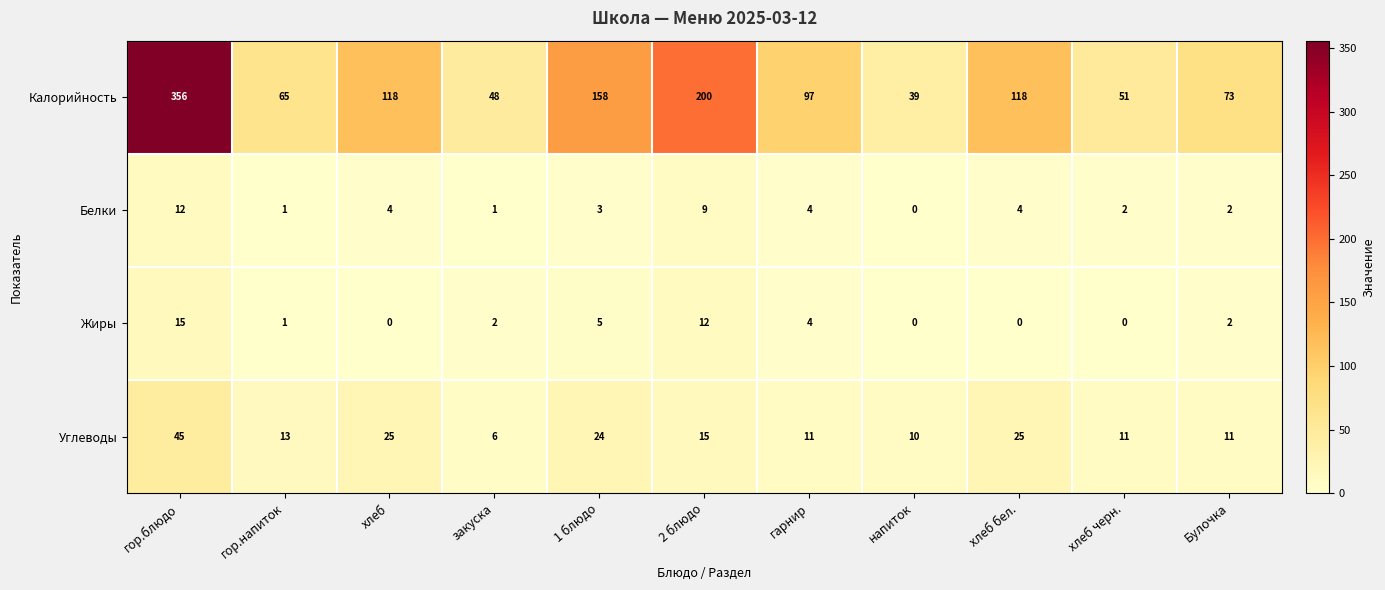

Rank the series by their maximum value, from highest to lowest.

Калорийность, Углеводы, Жиры, Белки